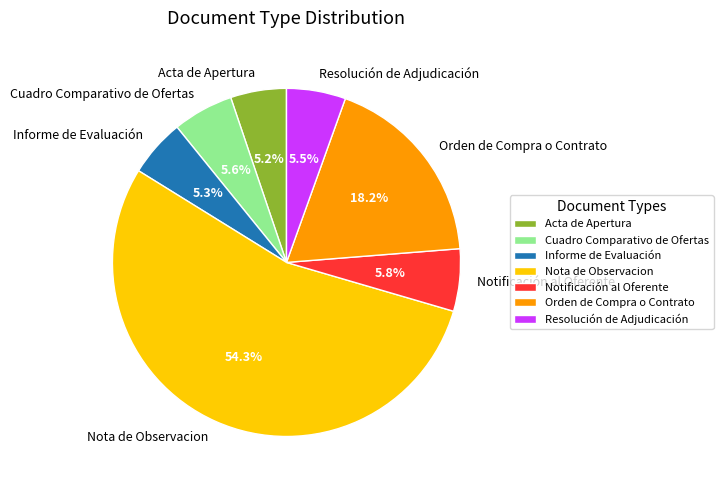

Combined, what portion of the pie is Cuadro Comparativo de Ofertas and Notificación al Oferente?

11.4%